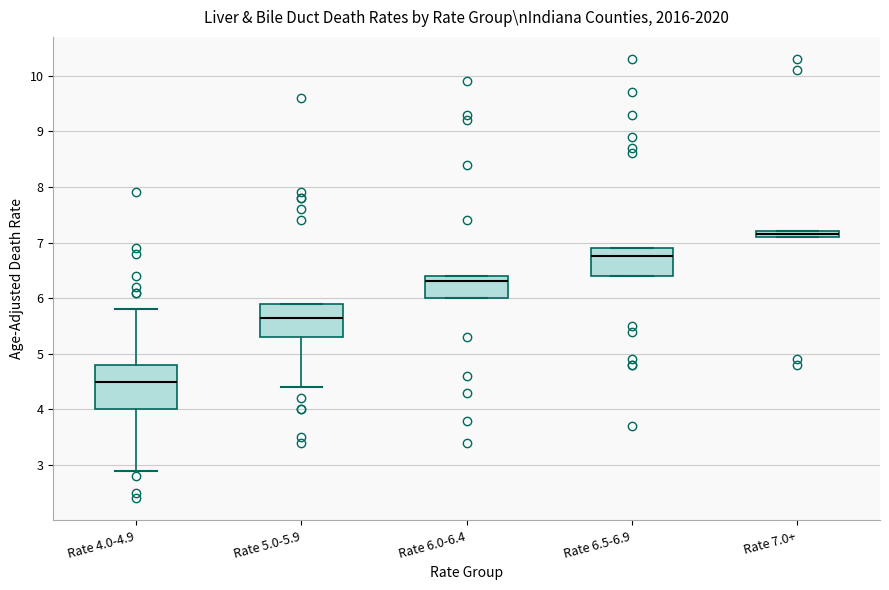

Which box is the tallest, from its lower edge to its upper edge?

Rate 4.0-4.9